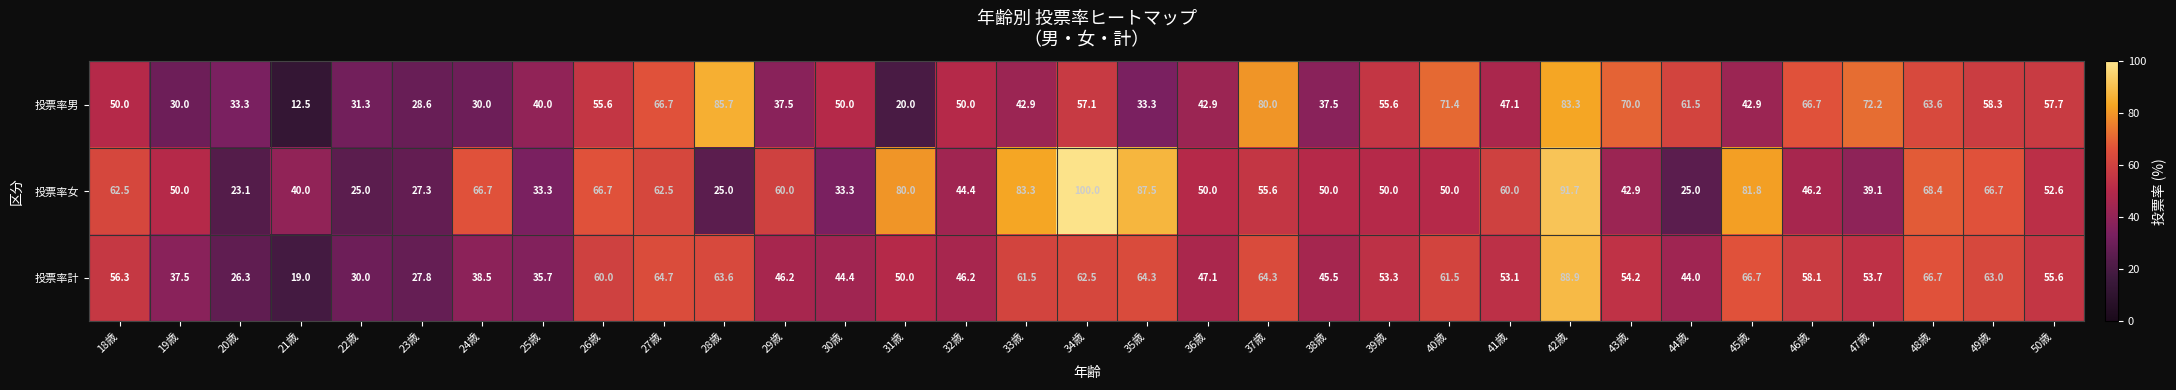

What is the lowest value of the 投票率女 series?

23.1